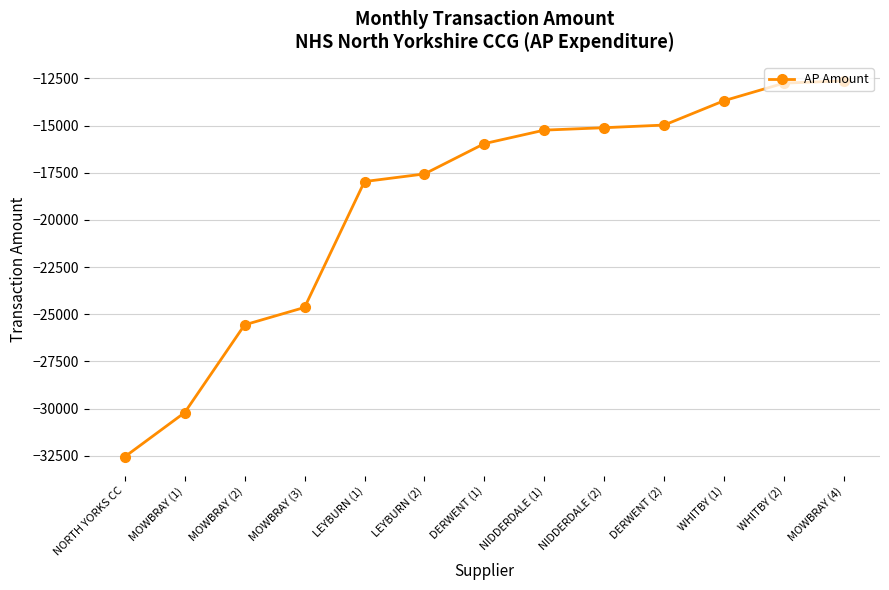

The chart shows a value of -19102.0 at MOWBRAY (4). True or false?

False